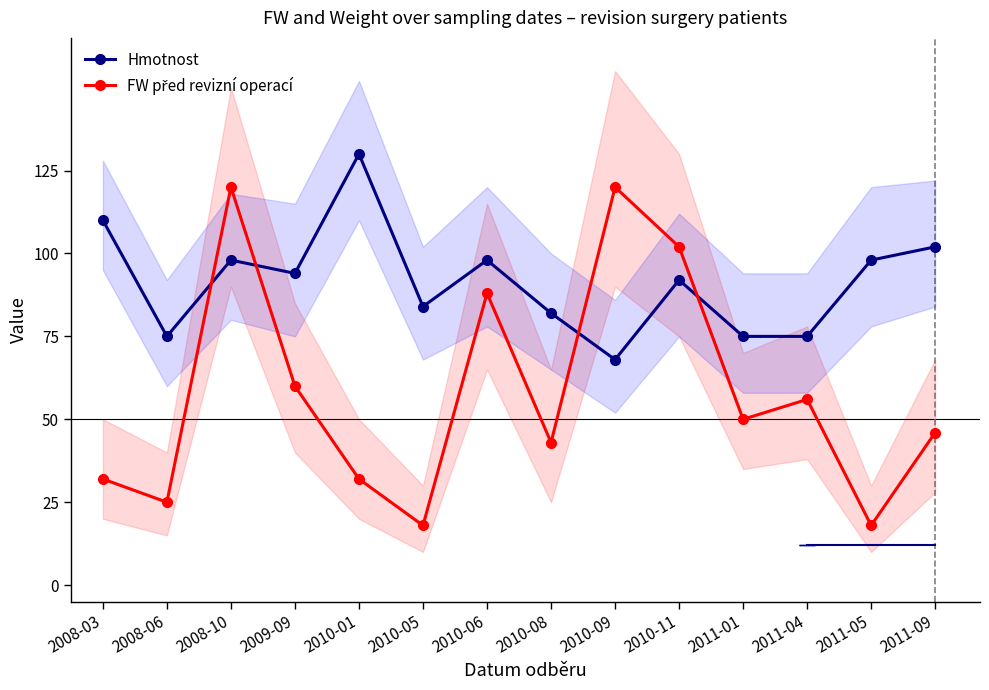

What is the total value across all series at 2011-04?

131